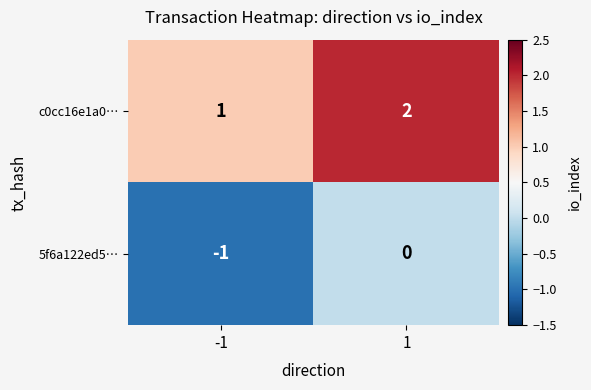

Rank the series at 1 from highest to lowest value.

c0cc16e1a0…, 5f6a122ed5…